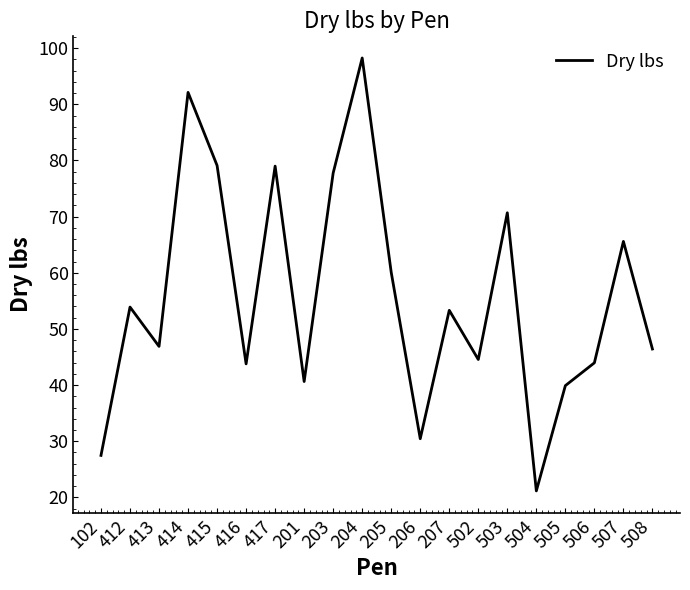

What is the change in value from 417 to 502?

-34.4